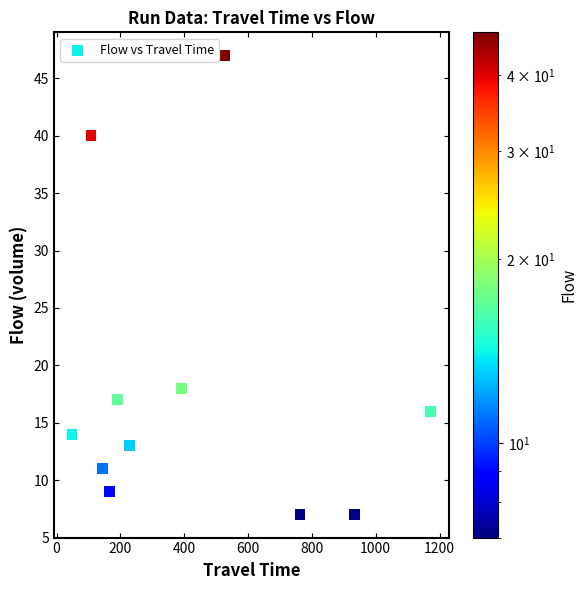

What is the average Y value?

18